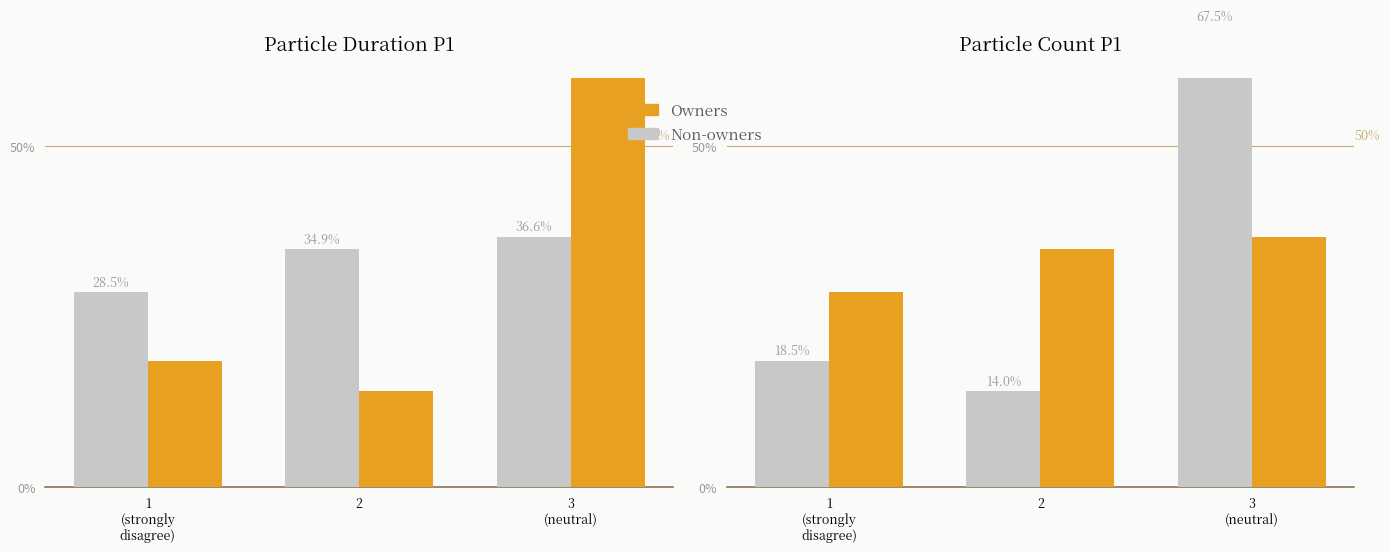

The value of Owners at 2 is 18.8. True or false?

False